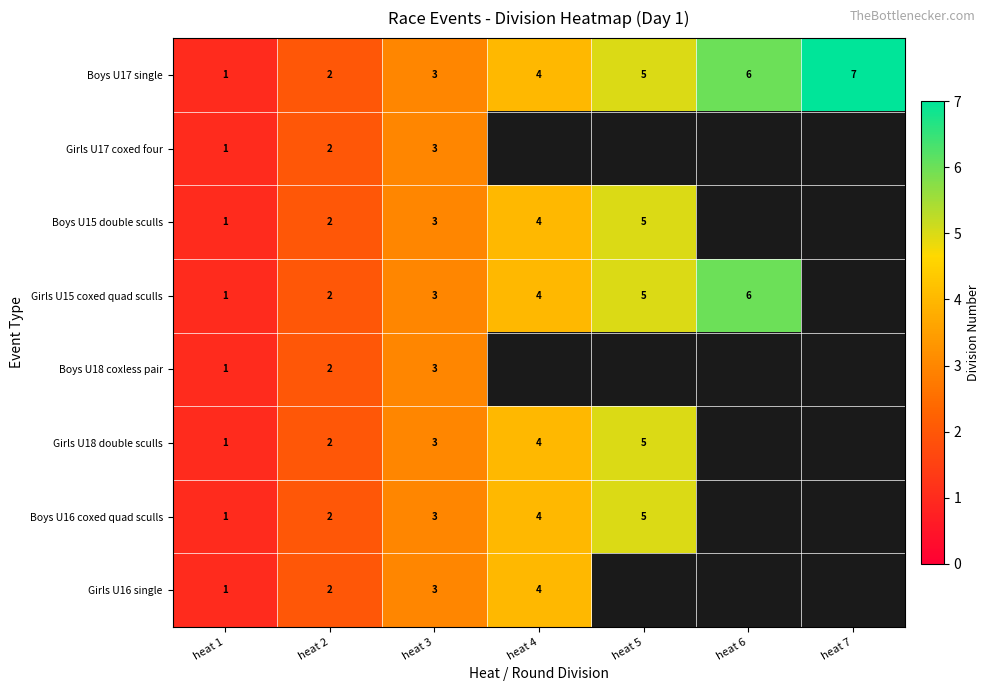

Is the value of Boys U15 double sculls at heat 1 greater than the value of Girls U16 single at heat 3?

No